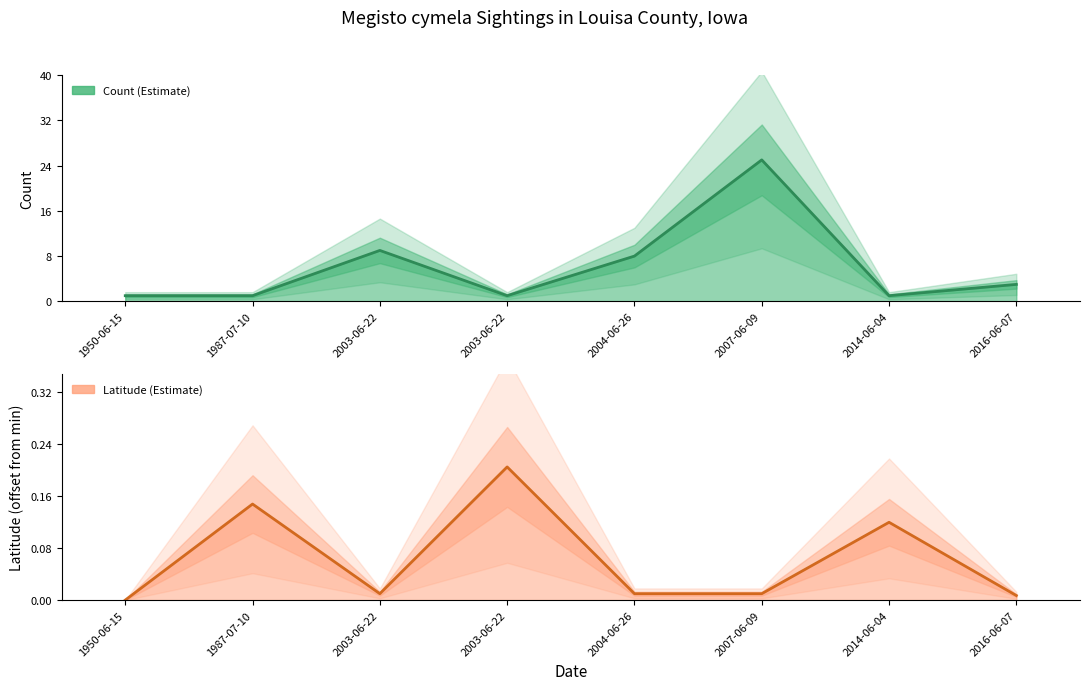

Reading left to right, extract all data points from this chart.

Count (Estimate): 1950-06-15=1.0	1987-07-10=1.0	2003-06-22=9.0	2003-06-22=1.0	2004-06-26=8.0	2007-06-09=25.0	2014-06-04=1.0	2016-06-07=3.0
Latitude offset (Estimate): 1950-06-15=0.0	1987-07-10=0.1	2003-06-22=0.0	2003-06-22=0.2	2004-06-26=0.0	2007-06-09=0.0	2014-06-04=0.1	2016-06-07=0.0